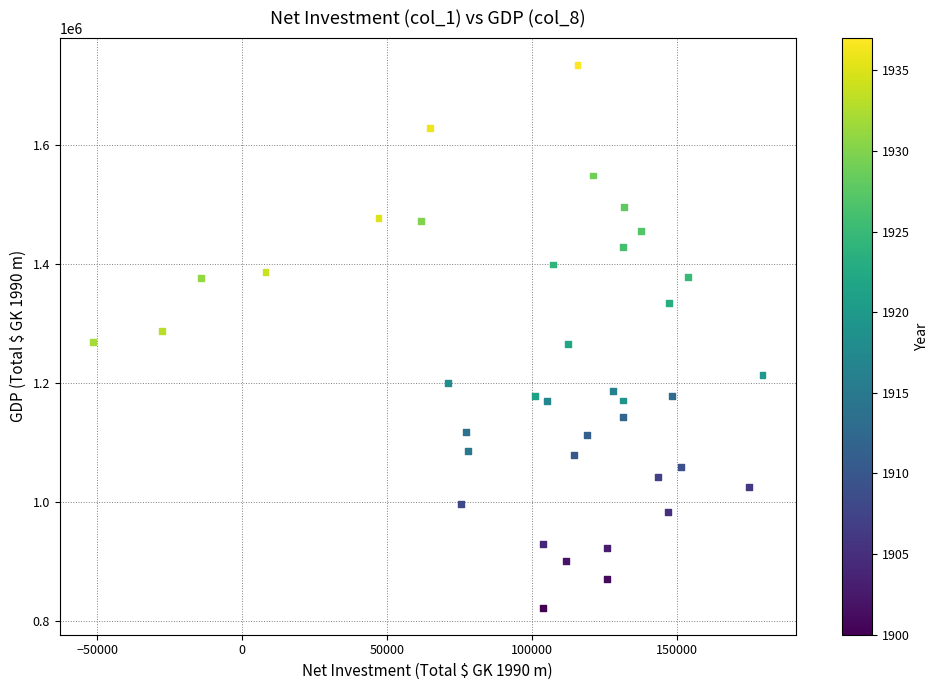

What is the range of X values (max minus min)?

230790.1